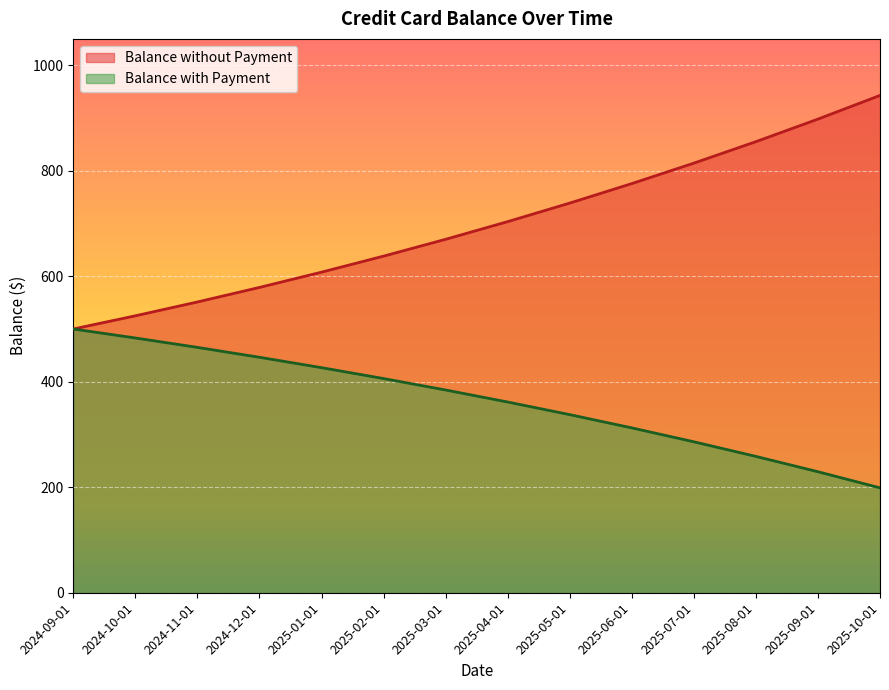

The Balance with Payment series shows 465.2 at 2024-11-01. True or false?

True